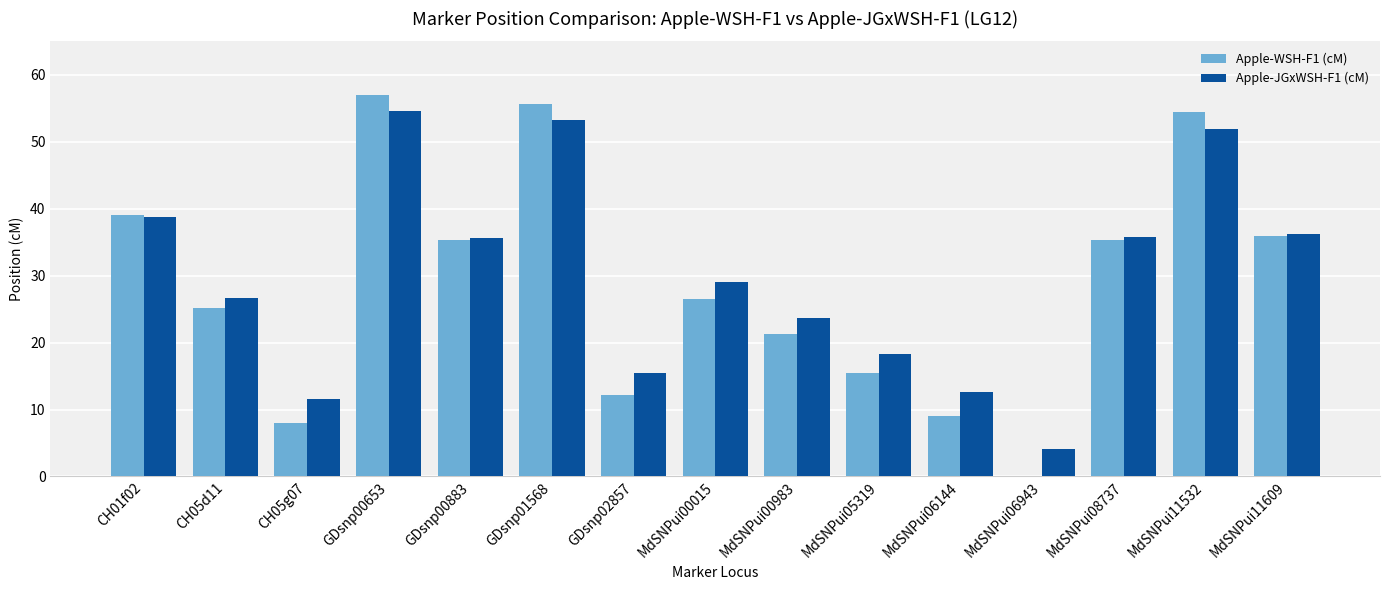

What is the difference between the Apple-JGxWSH-F1 (cM) values at GDsnp00653 and CH01f02?

15.9